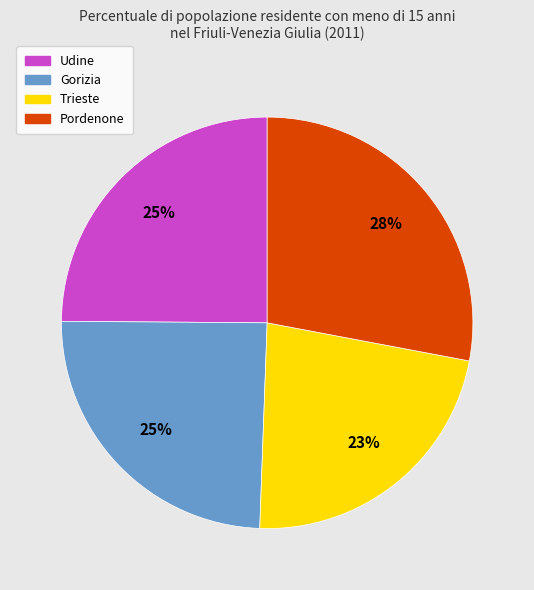

Is there a majority slice in this chart?

No